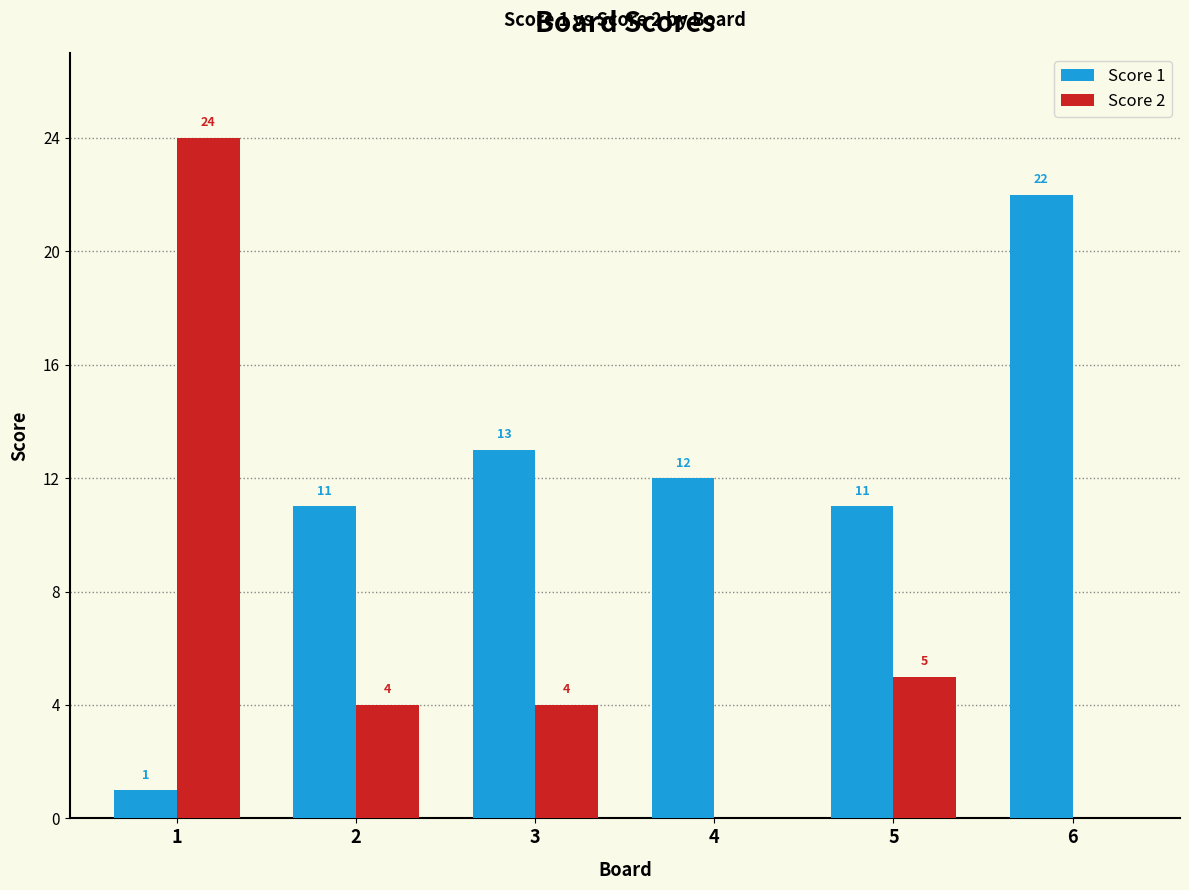

Is the value of Score 1 at 6 greater than the value of Score 2 at 4?

Yes